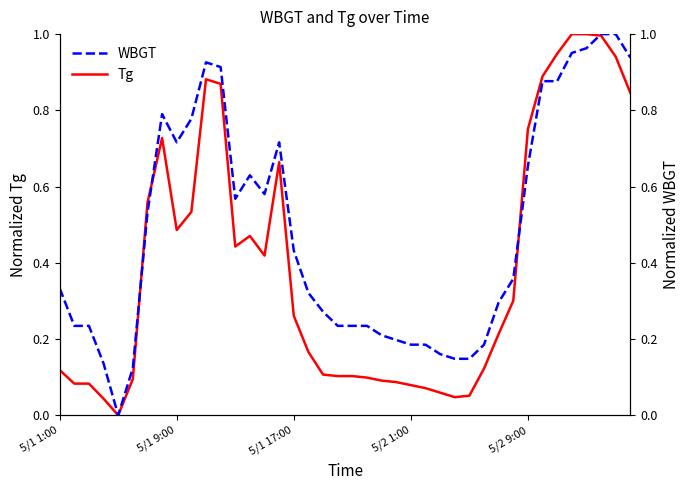

The WBGT series shows 0.5 at 30. True or false?

False